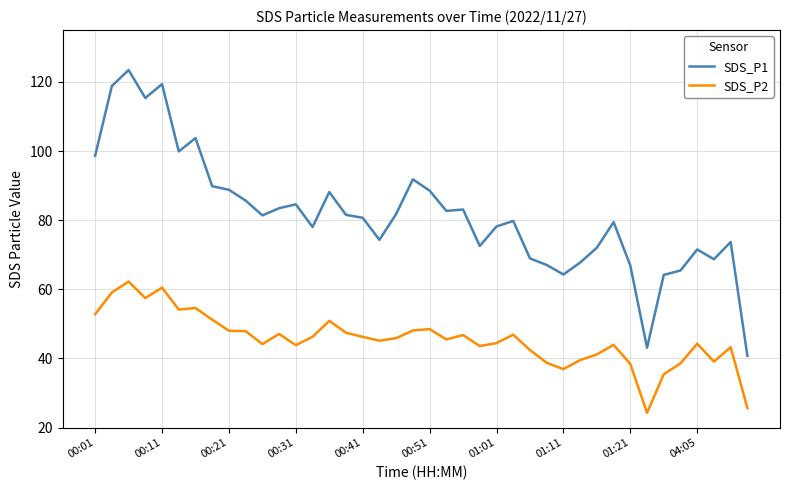

Rank the series by their maximum value, from lowest to highest.

SDS_P2, SDS_P1